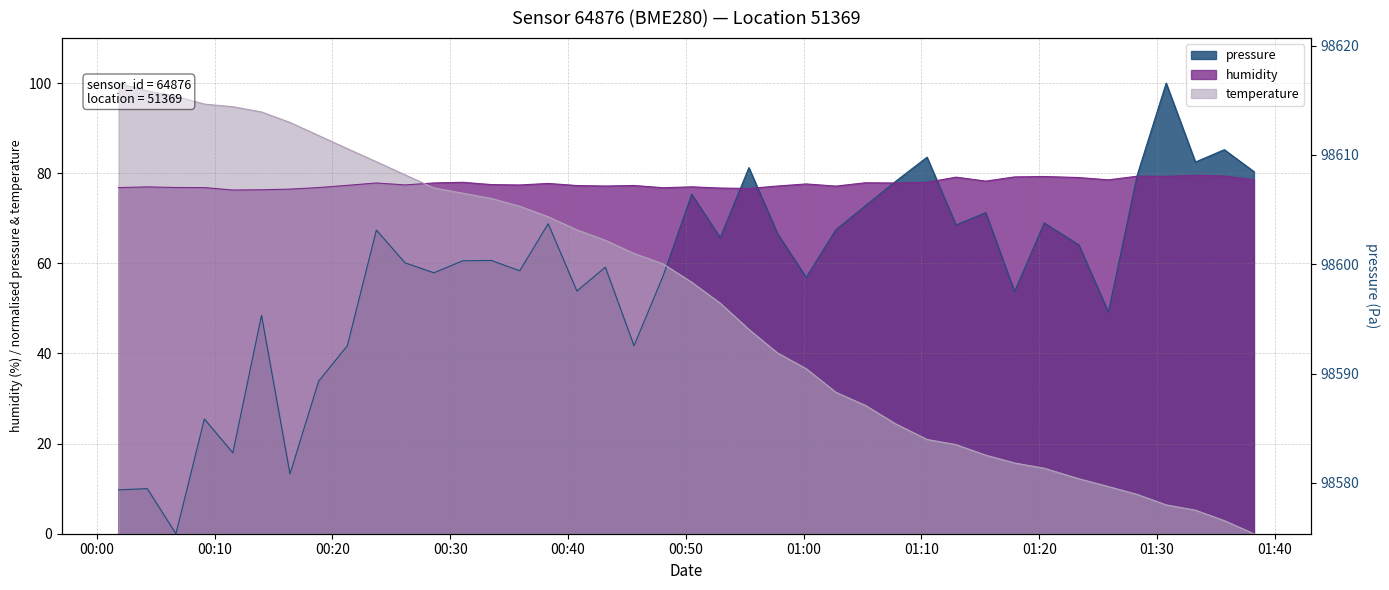

After their last crossing, which series has the higher values: pressure or humidity?

pressure